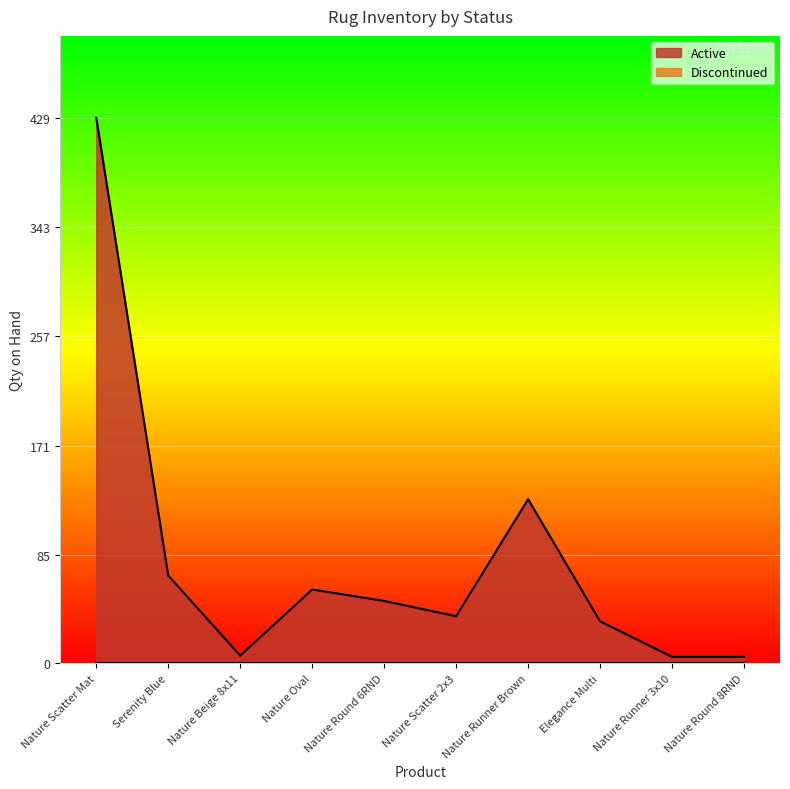

What value does the data have at Nature Beige 8x11?

6